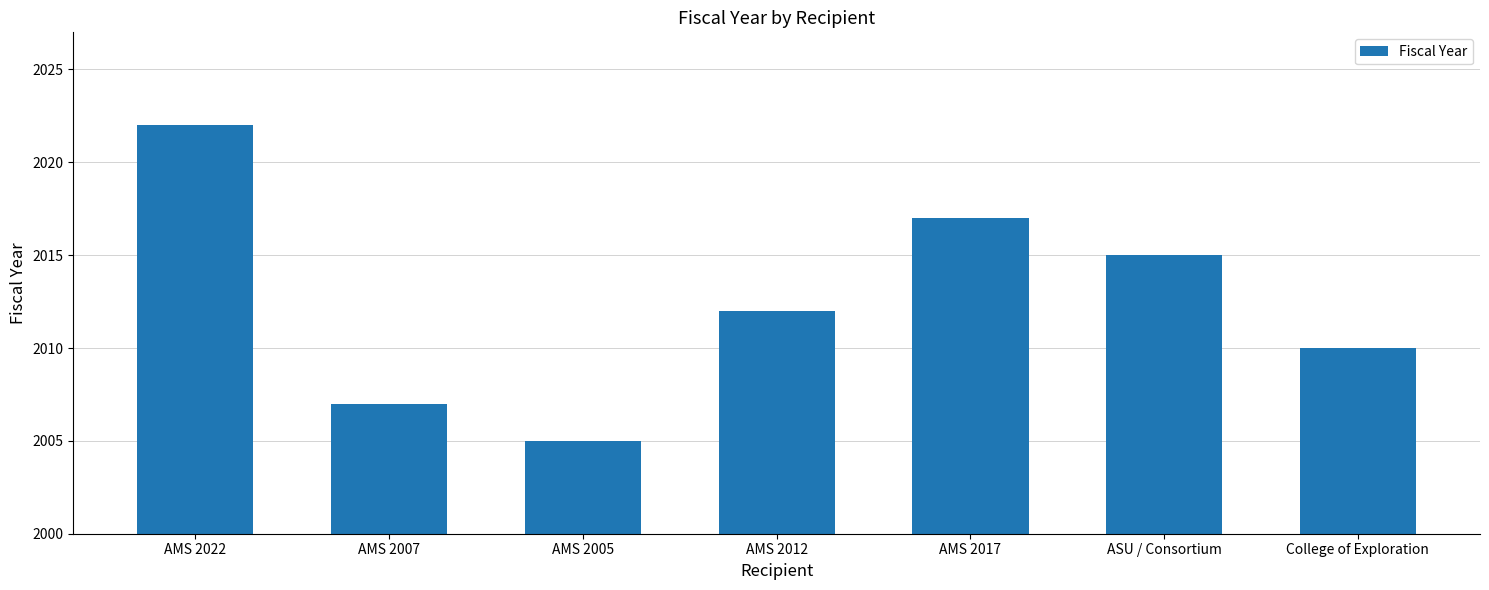

Where is the data nearest to the value 2013?

AMS 2012